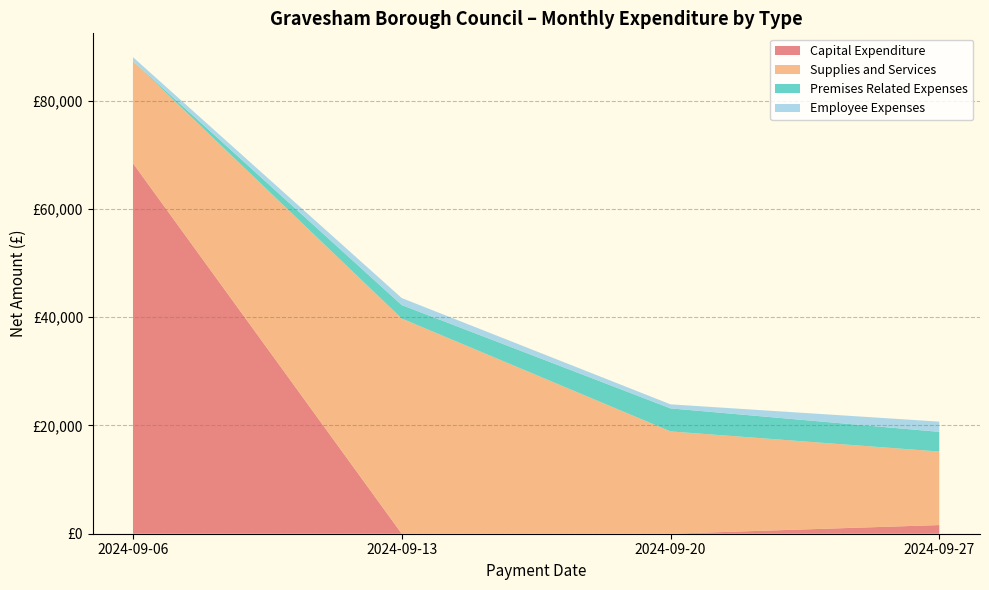

What are all the series names shown in the legend?

Capital Expenditure, Supplies and Services, Premises Related Expenses, Employee Expenses